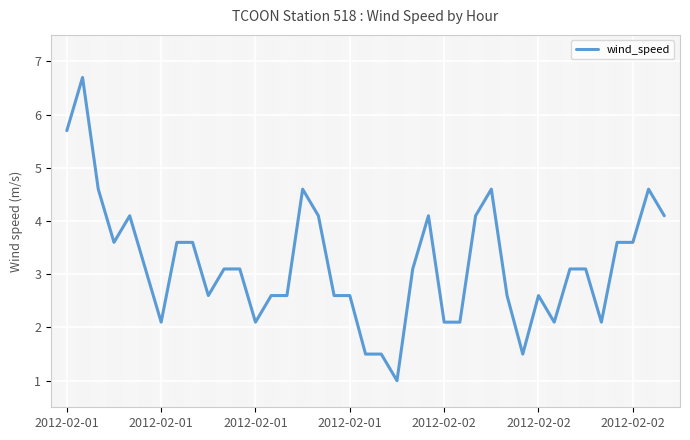

What is the difference between the maximum and minimum values?

5.7